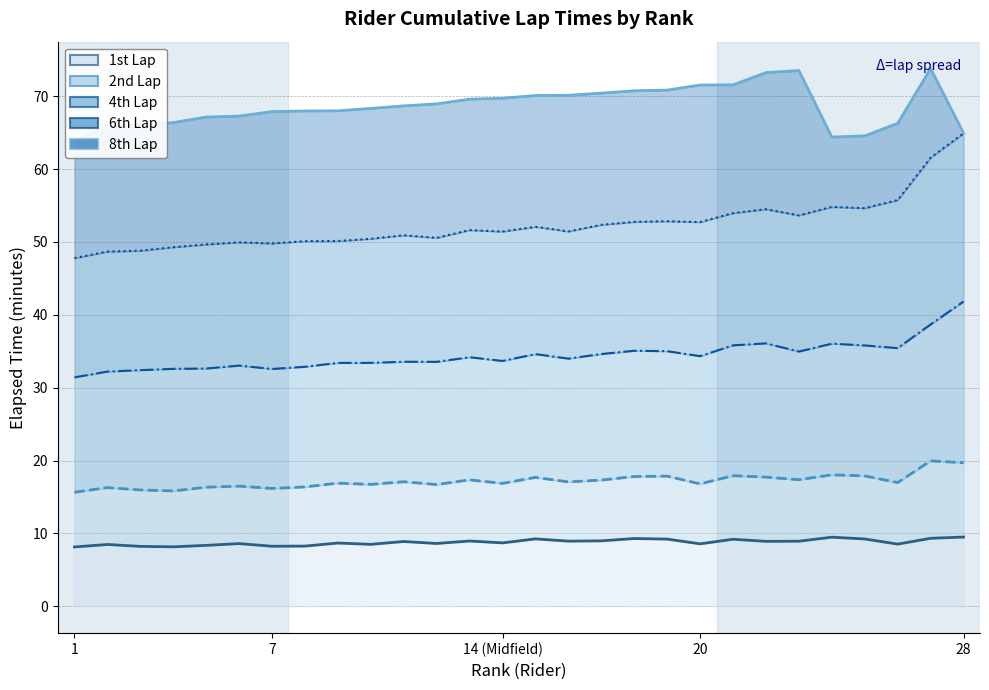

What is the value of the 1st Lap point at the 10th from the left?

8.5